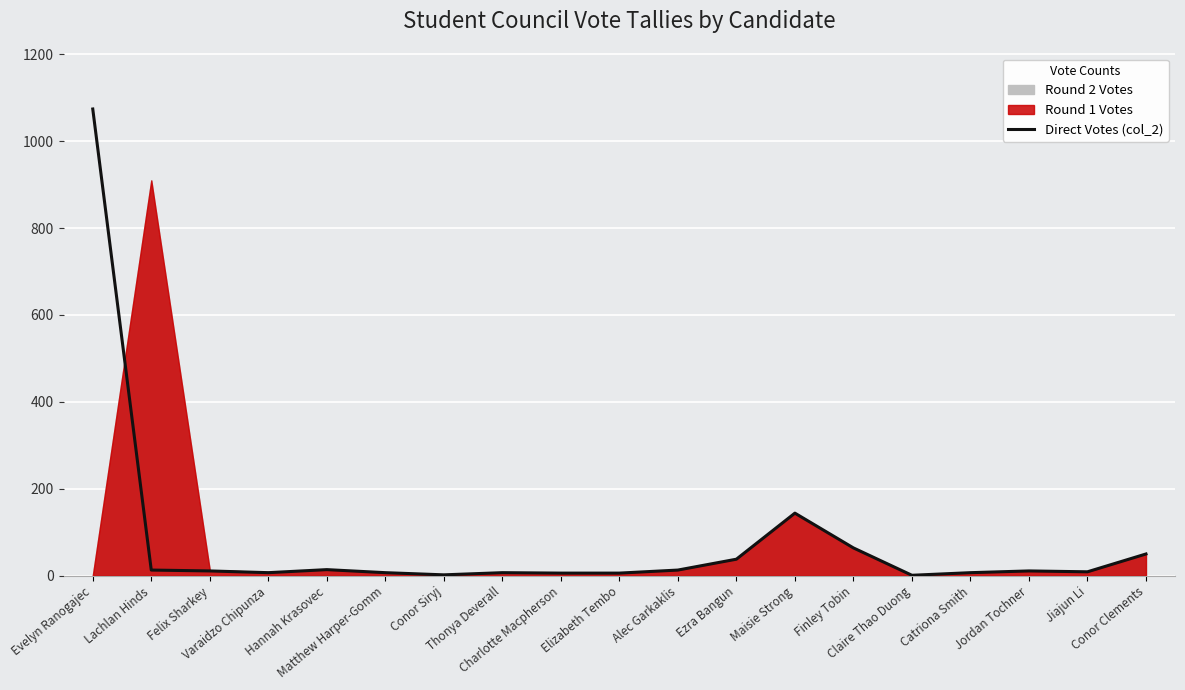

What is the label of the 3rd point from the right?

Jordan Tochner